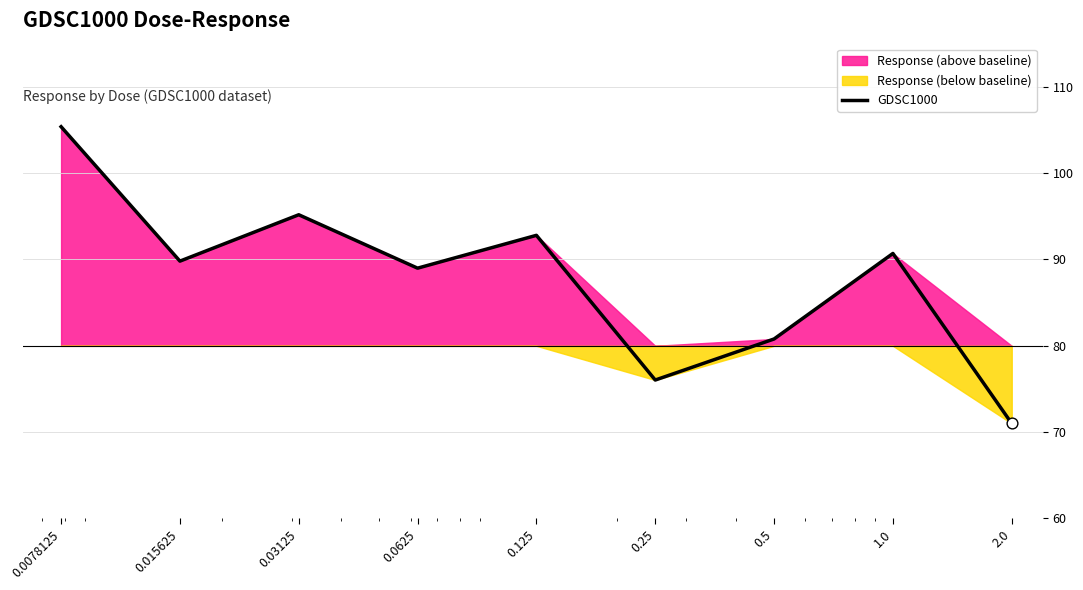

Between 0.03125 and 0.0625, which is larger?

0.03125